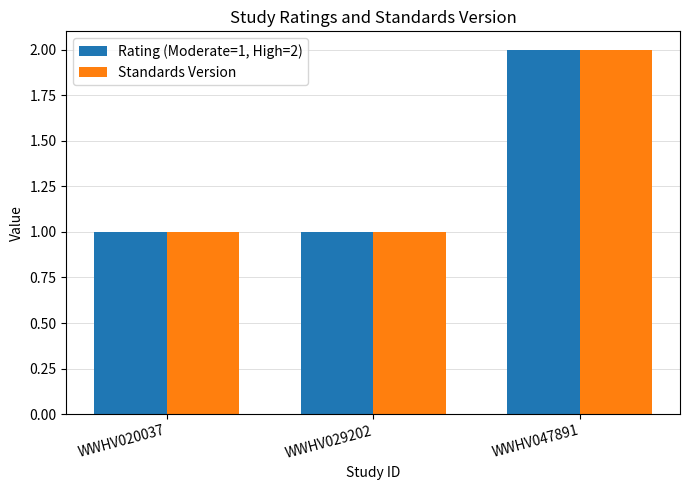

At which category is the sum across all series the highest?

WWHV047891